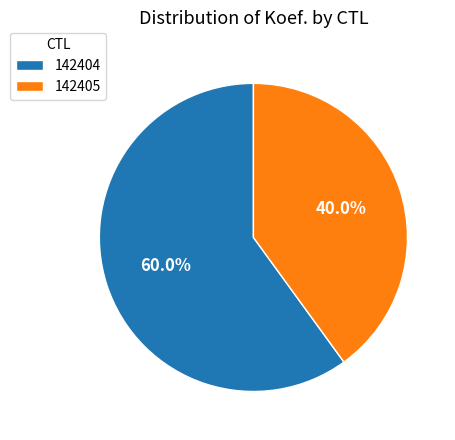

The 142405 slice represents 32% of the pie. True or false?

False